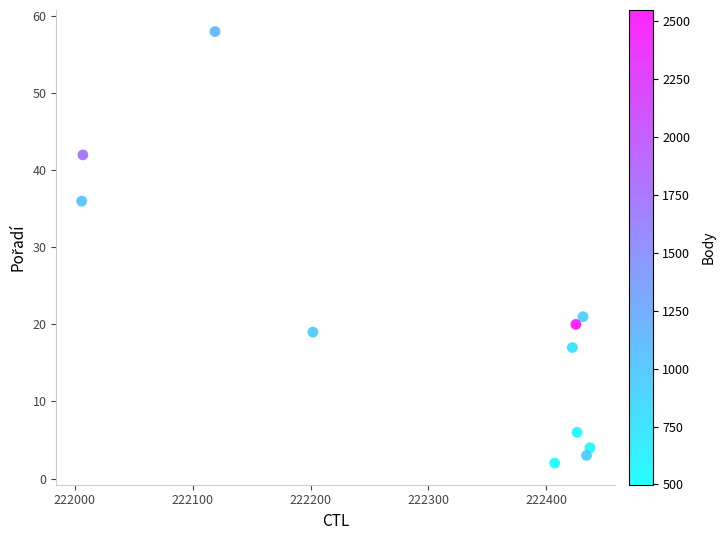

What is the range of X values (max minus min)?

431